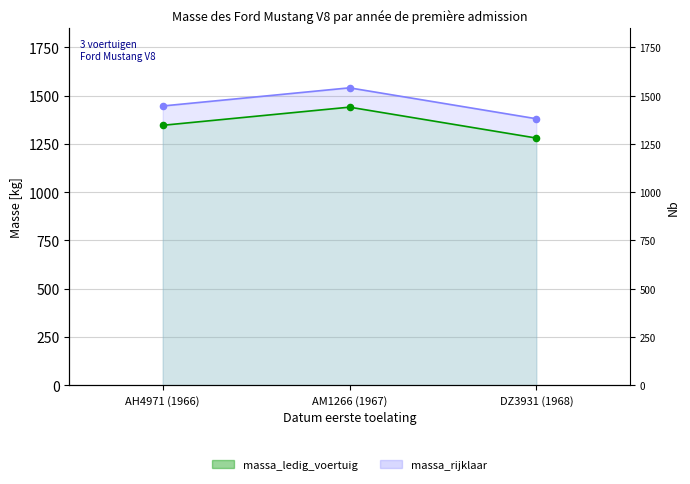

What is the total value across all series at AM1266 (1967)?

2980